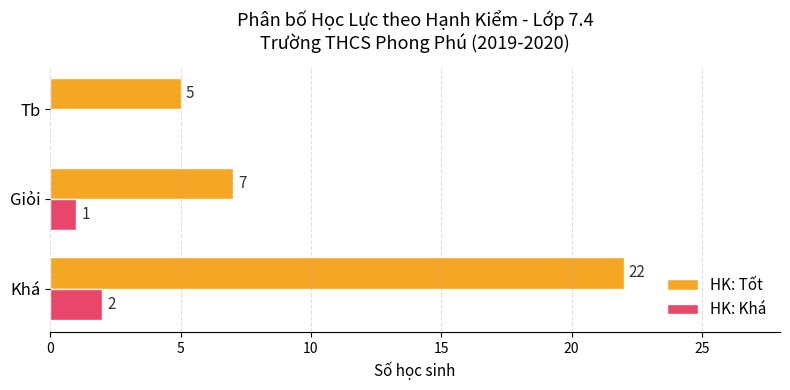

Is the value of HK: Khá at Giỏi greater than the value of HK: Tốt at Giỏi?

No